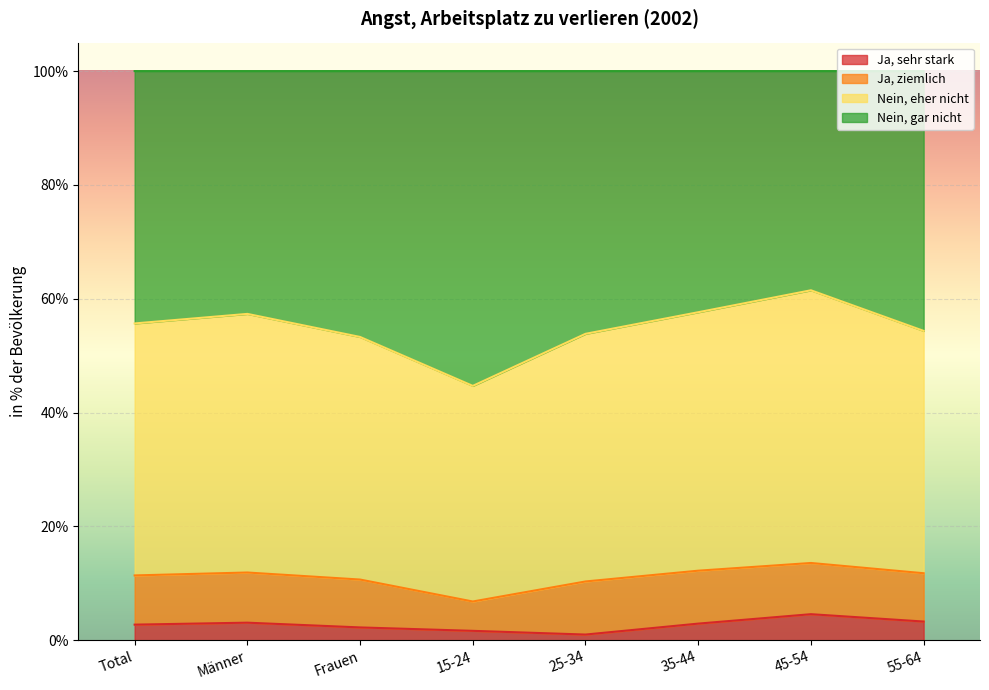

What are all the series names shown in the legend?

Ja, sehr stark, Ja, ziemlich, Nein, eher nicht, Nein, gar nicht